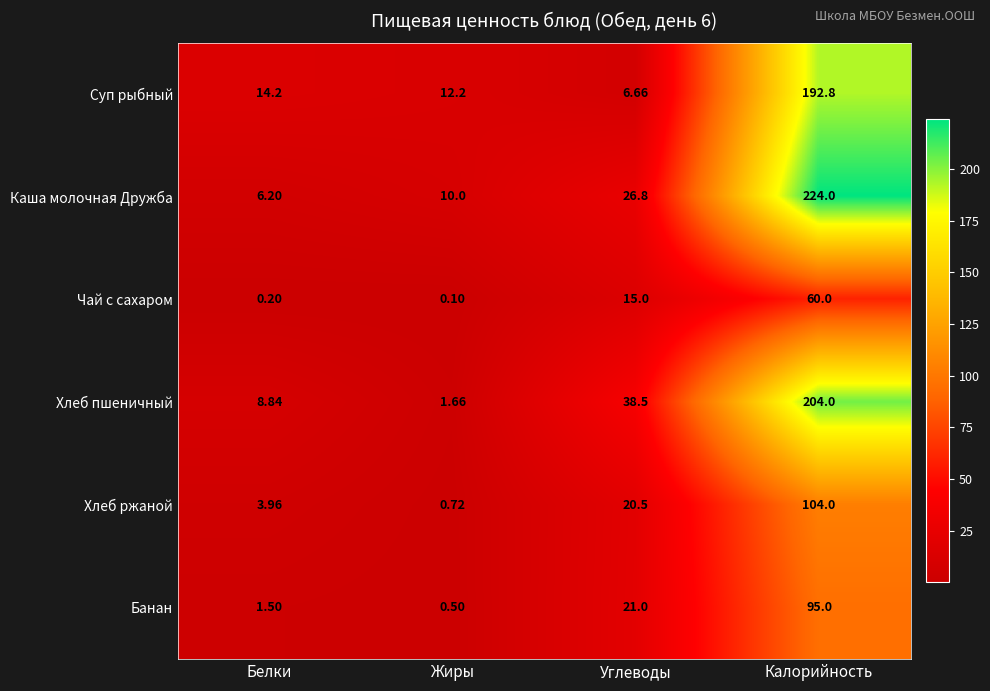

How many distinct data groups are displayed?

6